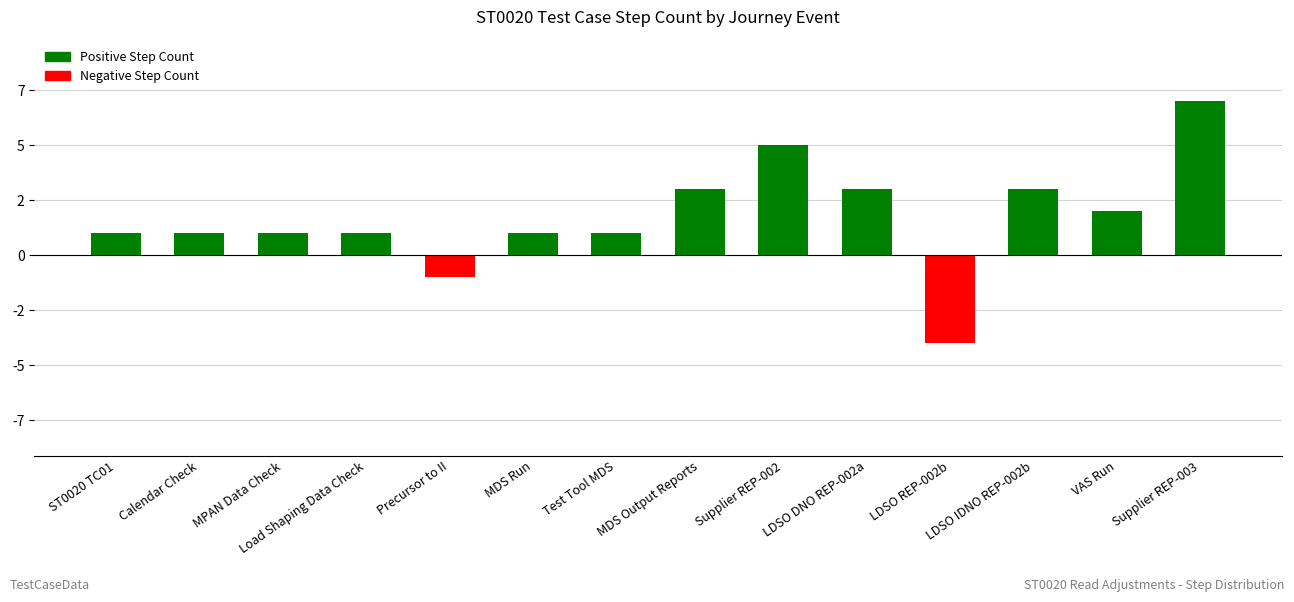

Reading right to left, transcribe all the data shown in this chart.

7	2	3	-4	3	5	3	1	1	-1	1	1	1	1